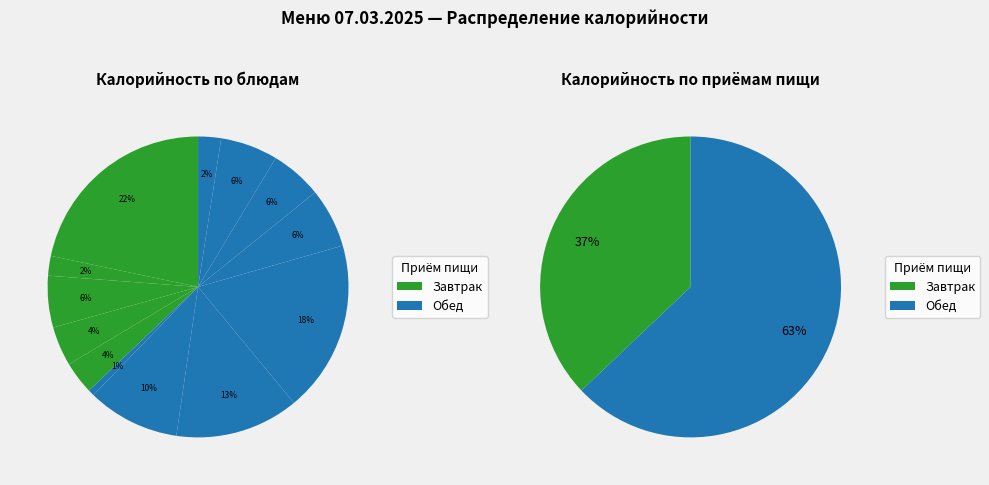

Is it true that Огурец в нарезке is 1% of the pie?

True